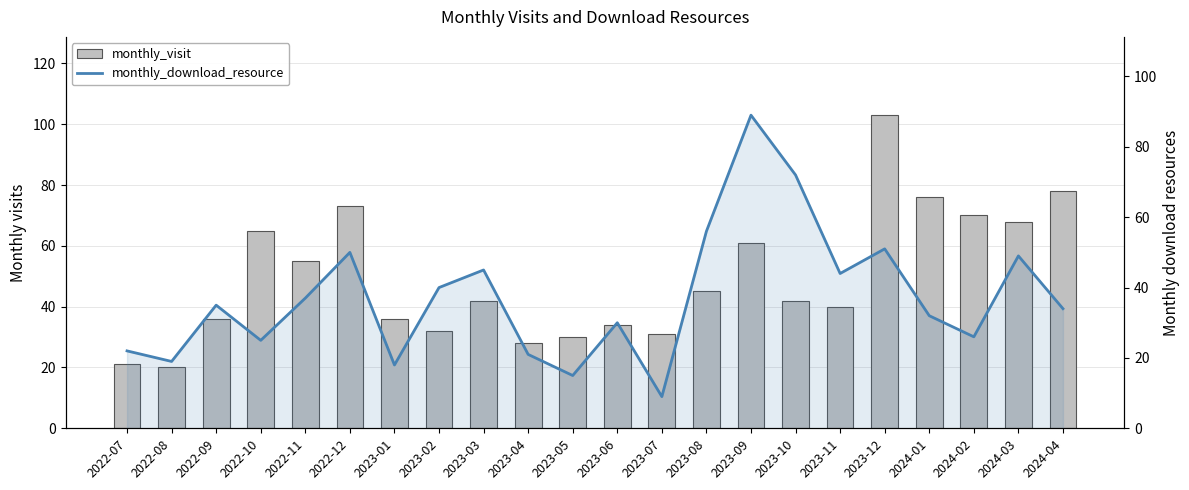

What position from the right is 2024-03?

2